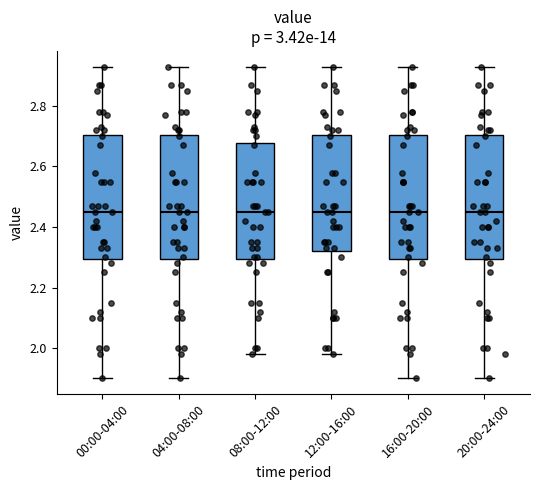

Where does the median line of the box for 04:00-08:00 sit on the y-axis? The values are not printed on the chart, so give them approximately, as read against the axis.

2.46